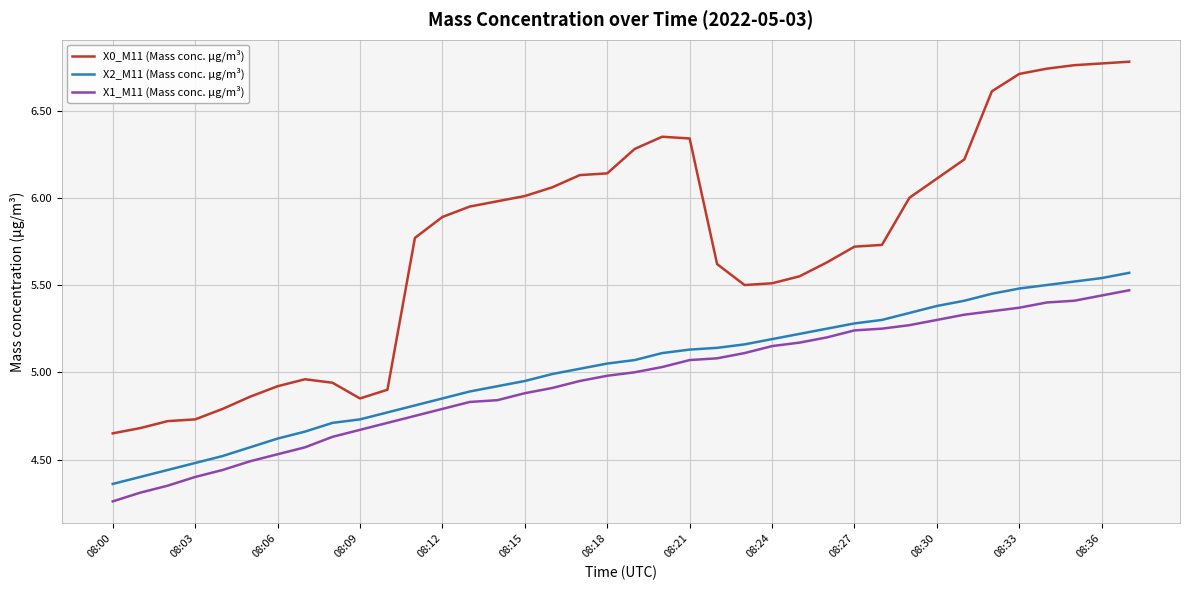

What is the difference between the maximum and minimum values in the X1_M11 (Mass conc. μg/m³) series?

1.2